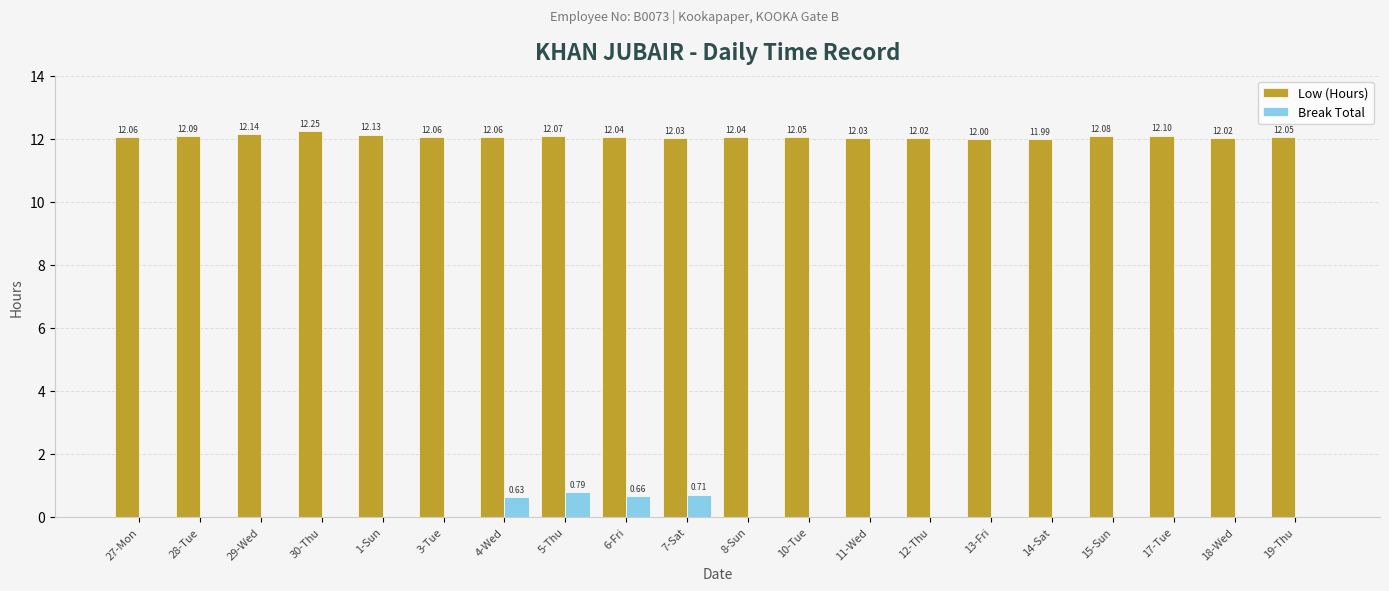

Which series changed the most between 5-Thu and 19-Thu?

Break Total